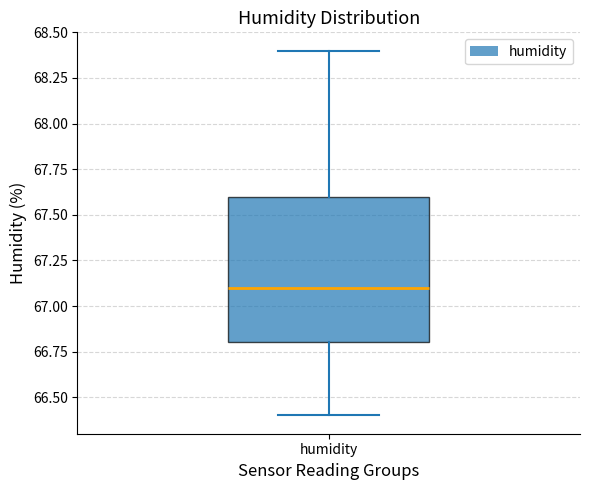

Read this box plot against the y-axis: the position of the median line, the range covered by the box, and the ends of both whiskers. The values are not printed on the chart, so give them approximately, as read against the axis.

median 67.1, box 66.8 to 67.6, whiskers 66.4 to 68.4